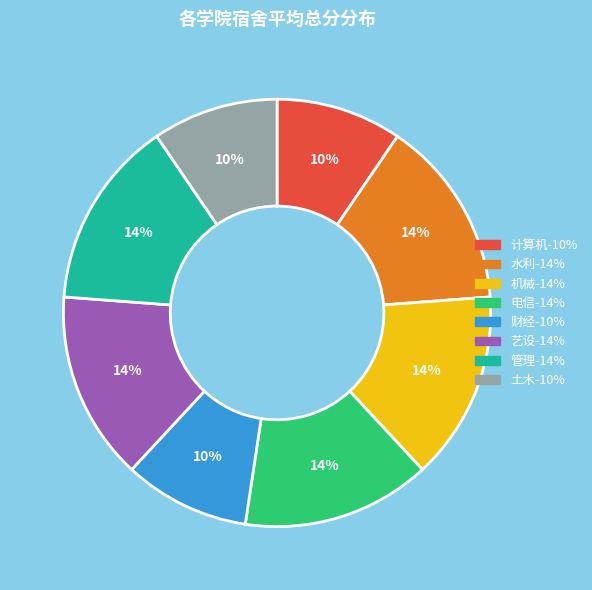

Is there a majority slice in this chart?

No